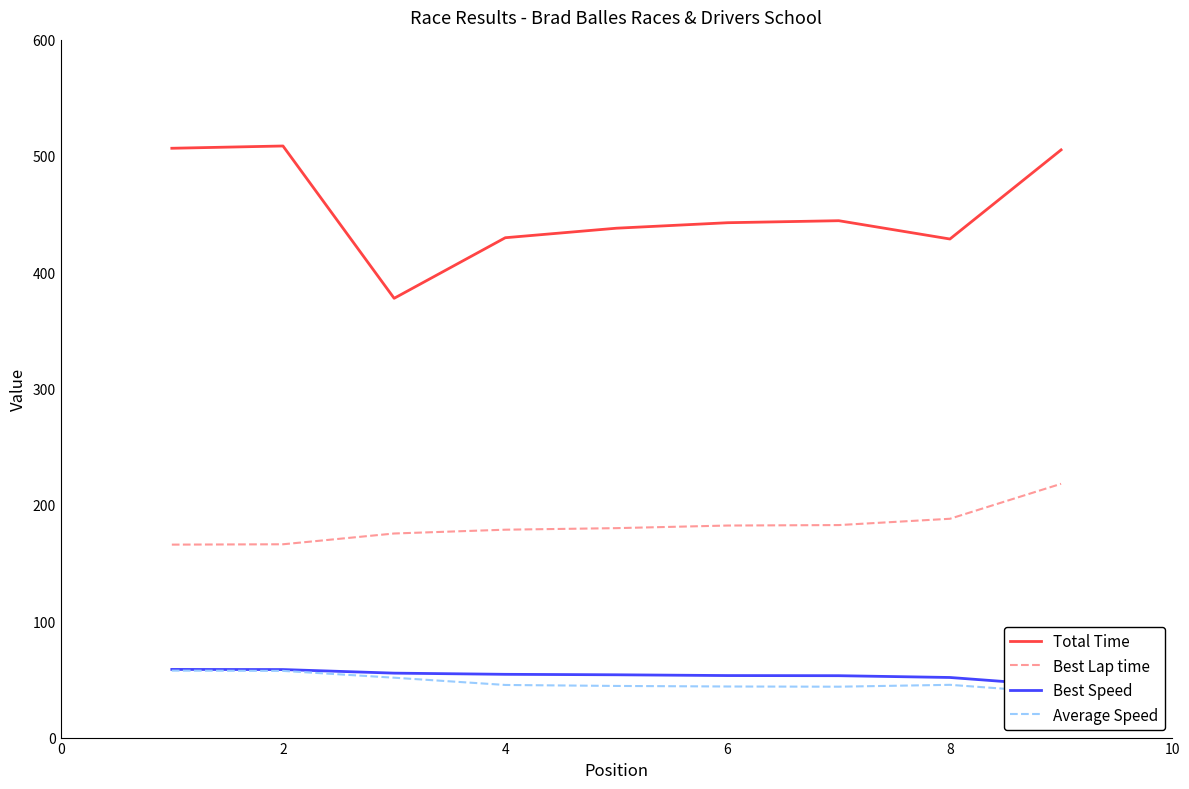

Count the number of data series in this chart.

4